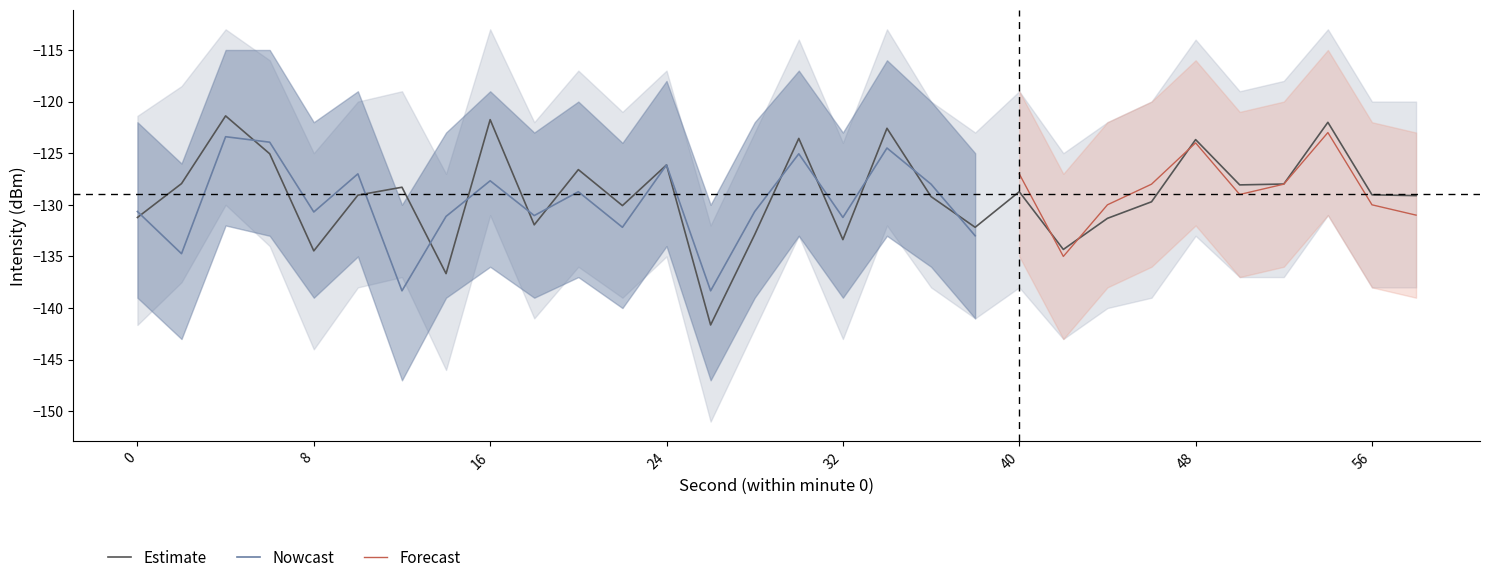

Reading right to left, transcribe all the data shown in this chart.

58=-129.1	56=-129.0	54=-122.0	52=-128.0	50=-128.1	48=-123.7	46=-129.7	44=-131.3	42=-134.3	40=-128.7	38=-132.2	36=-129.2	34=-122.6	32=-133.4	30=-123.6	28=-132.9	26=-141.6	24=-126.1	22=-130.1	20=-126.6	18=-131.9	16=-121.7	14=-136.7	12=-128.3	10=-129.1	8=-134.5	6=-125.1	4=-121.4	2=-127.9	0=-131.2